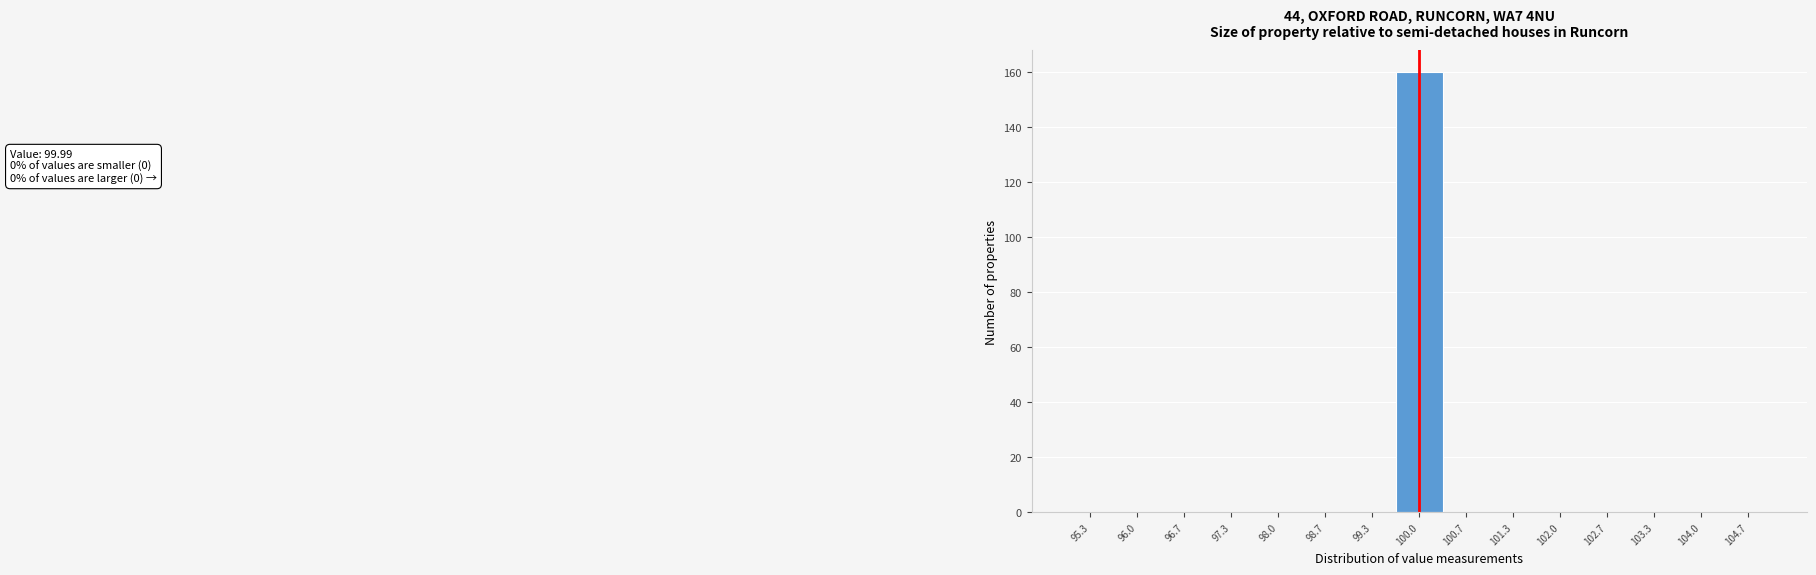

Which range on the x-axis has the tallest bar?

99.7 to 100.3